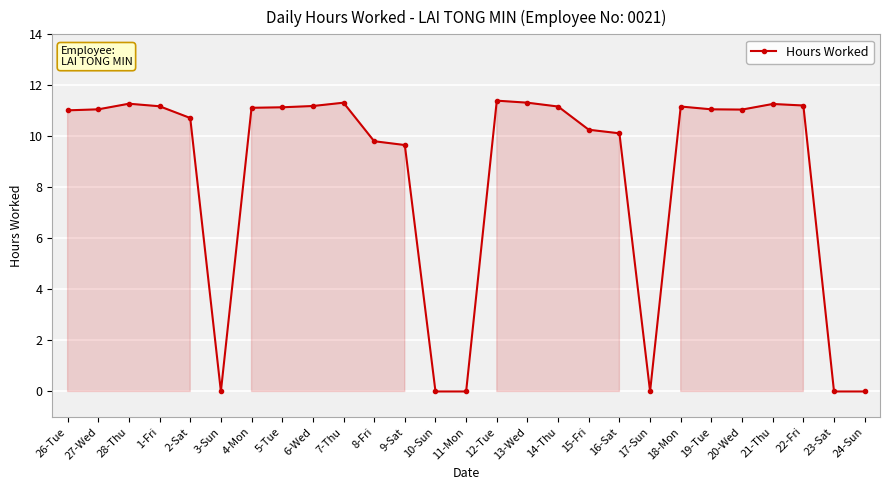

The value at 10-Sun is 6.9. True or false?

False